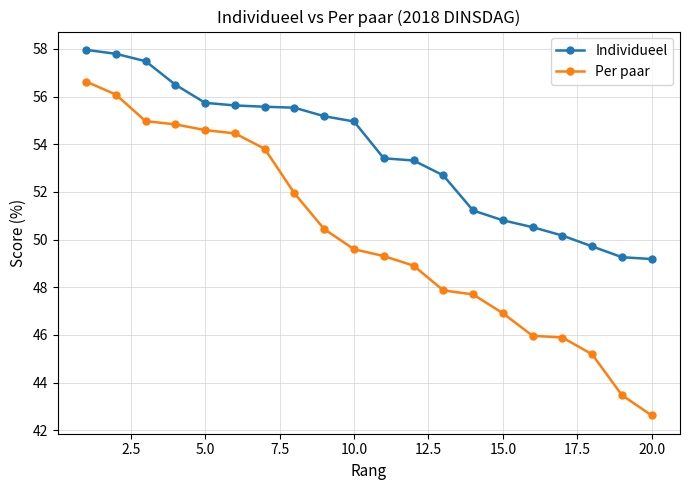

What is the average value of the Per paar series?

50.1